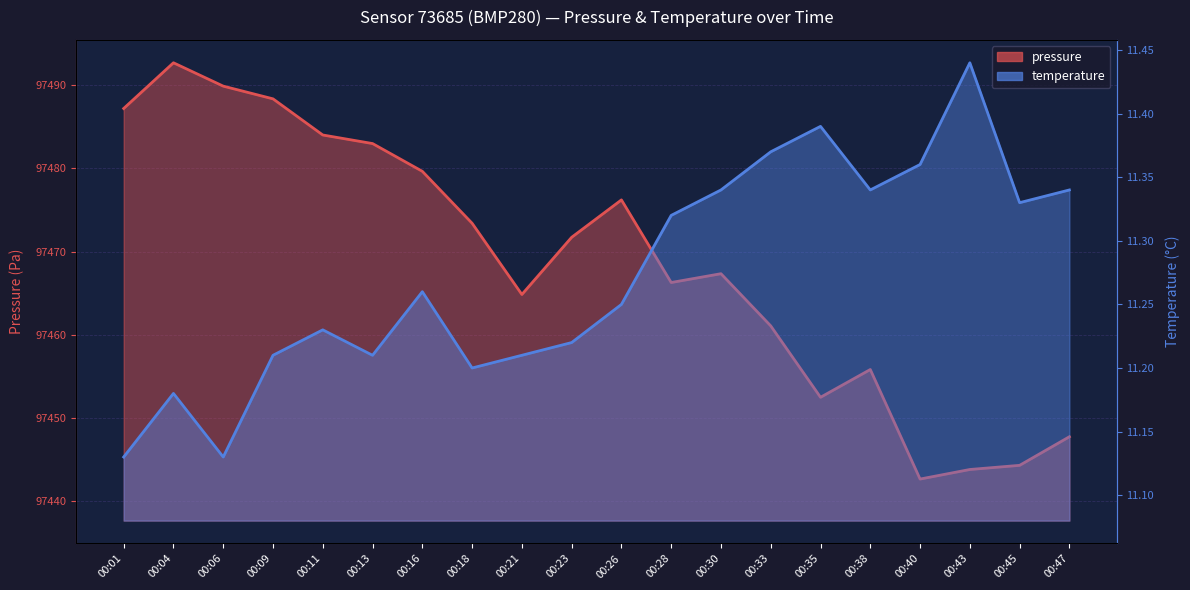

At how many categories does at least one series exceed 90359?

20